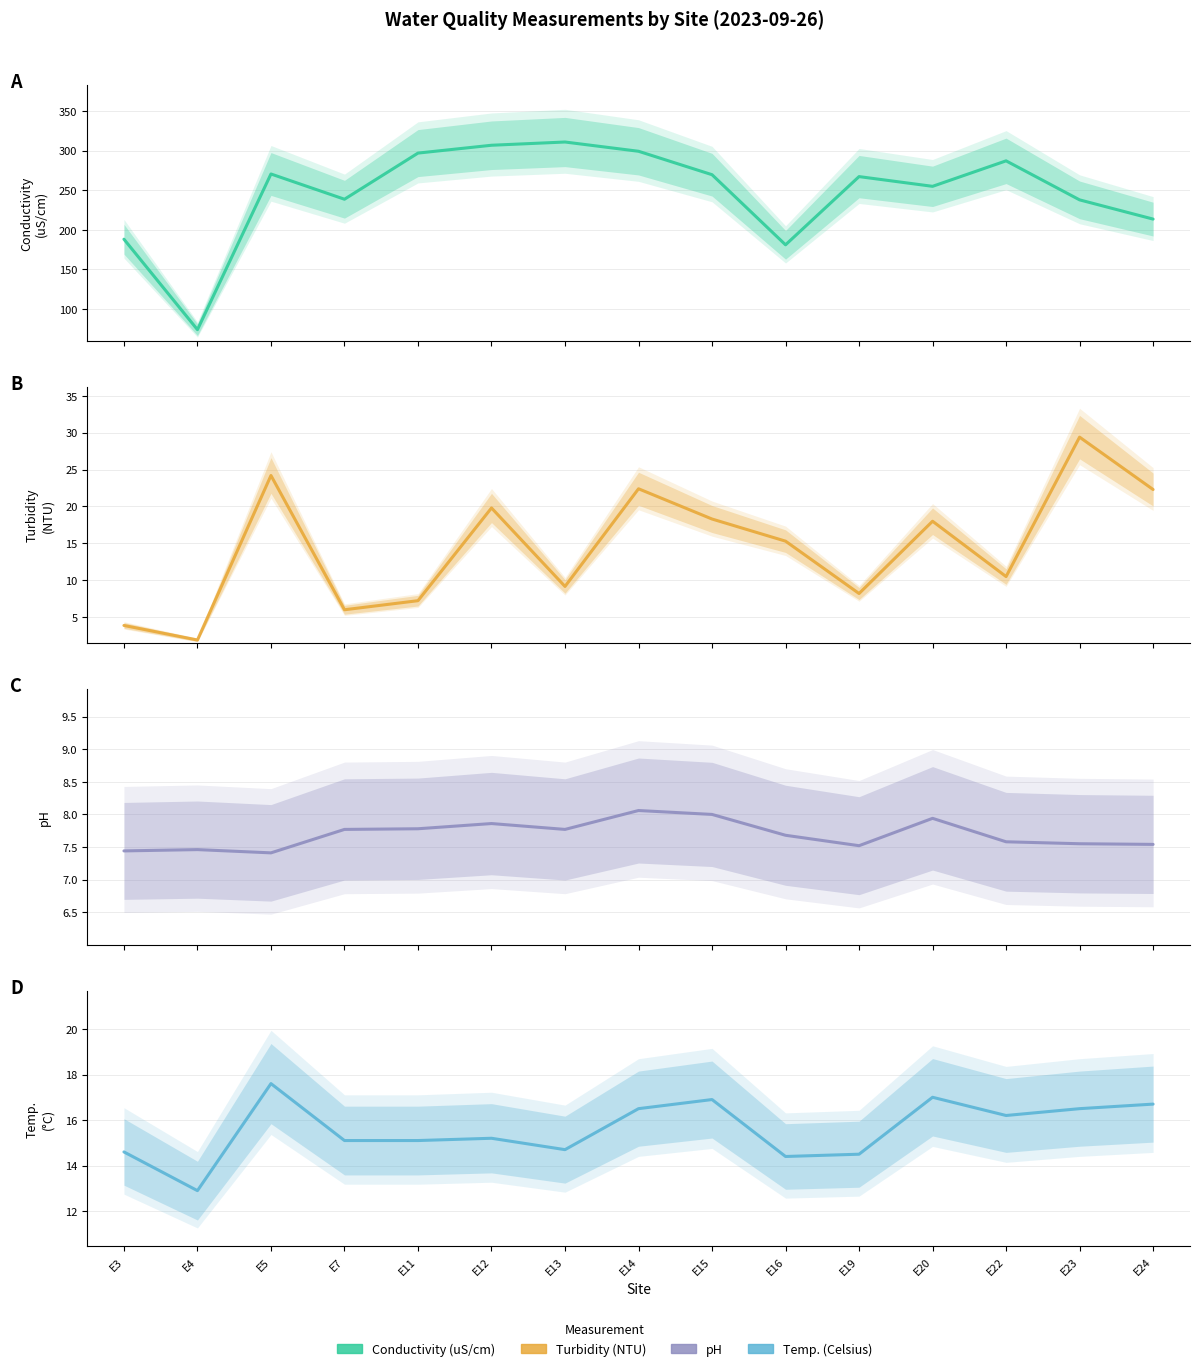

What is the average value of the Conductivity (uS/cm) series?

246.4